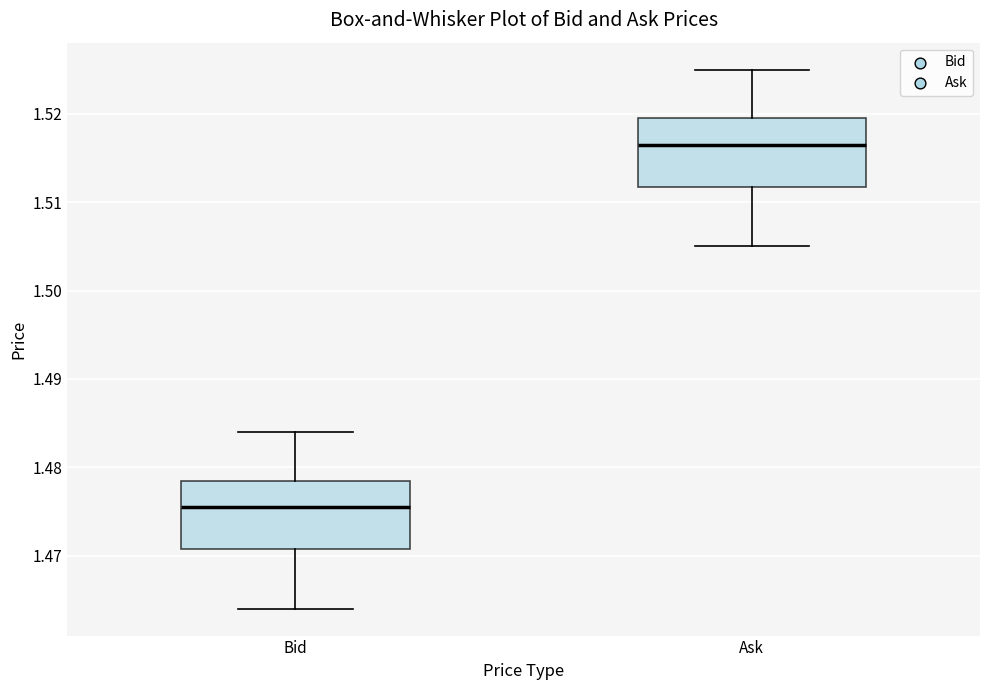

Which box's median line is the lowest?

Bid